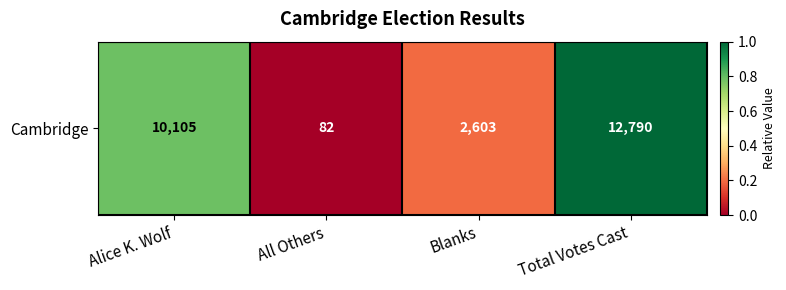

Which has a higher value, Blanks or All Others?

Blanks